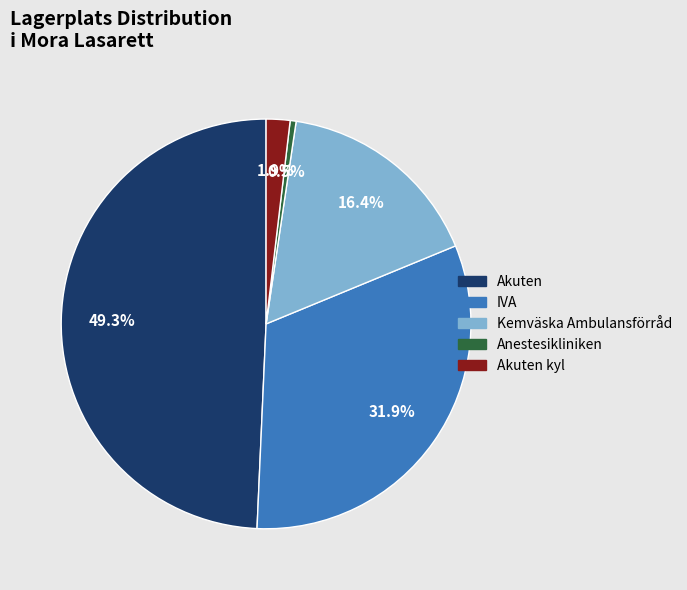

Is there any slice that represents more than half of the pie?

No